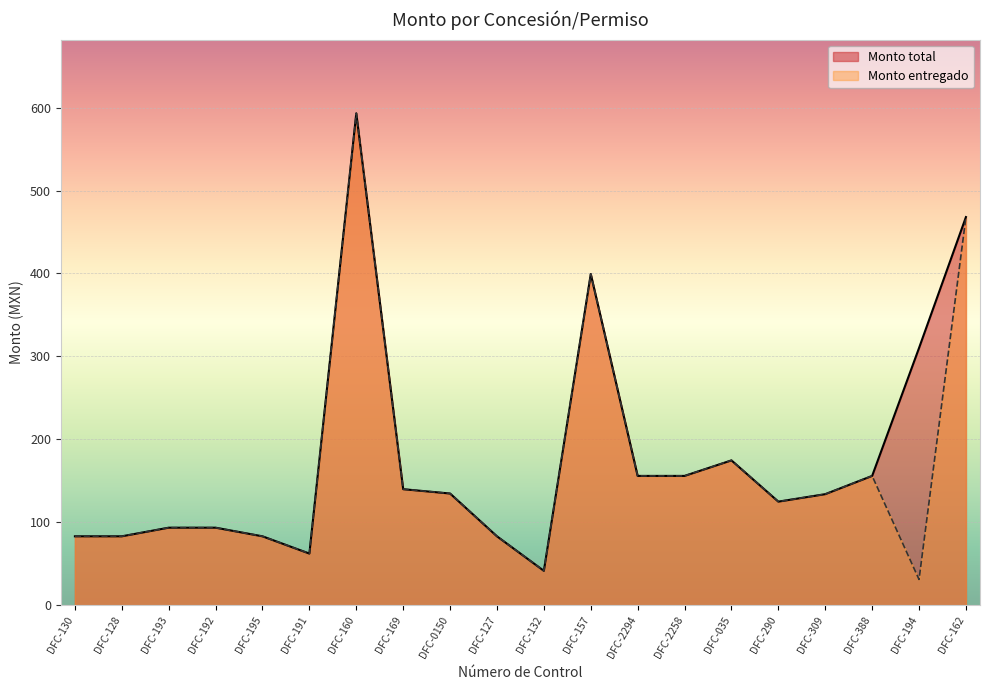

Reading left to right, transcribe all the data shown in this chart.

Monto total: 83.2	83.2	93.6	93.6	83.2	62.4	593.0	140.0	134.8	83.2	41.6	399.4	156.0	156.0	174.7	125.0	134.0	156.0	310.2	468.0
Monto entregado: 83.2	83.2	93.6	93.6	83.2	62.4	593.0	140.0	134.8	83.2	41.6	399.4	156.0	156.0	174.7	125.0	134.0	156.0	31.2	468.0